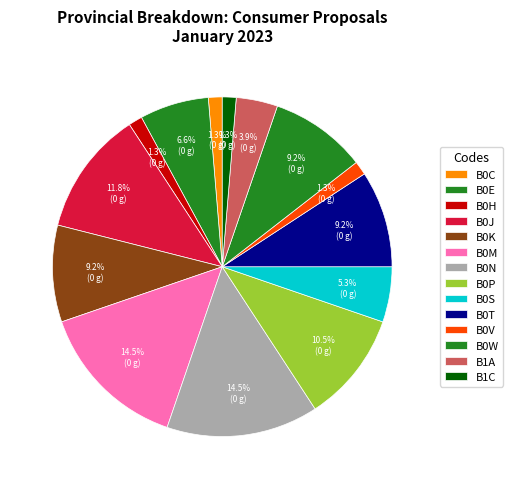

Do B0P and B0C together represent more than half of the pie?

No